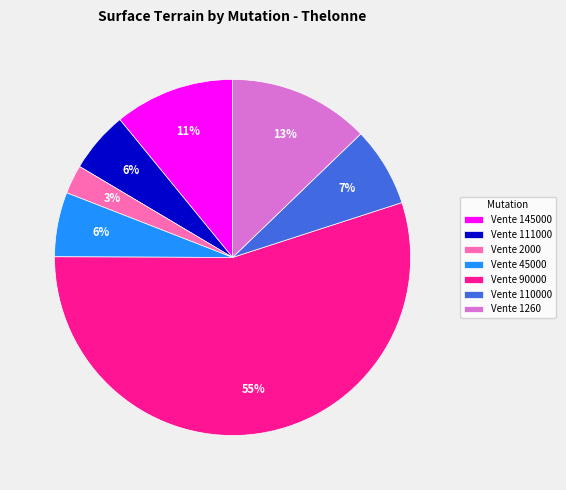

To the nearest percent, what is the average slice percentage?

14%